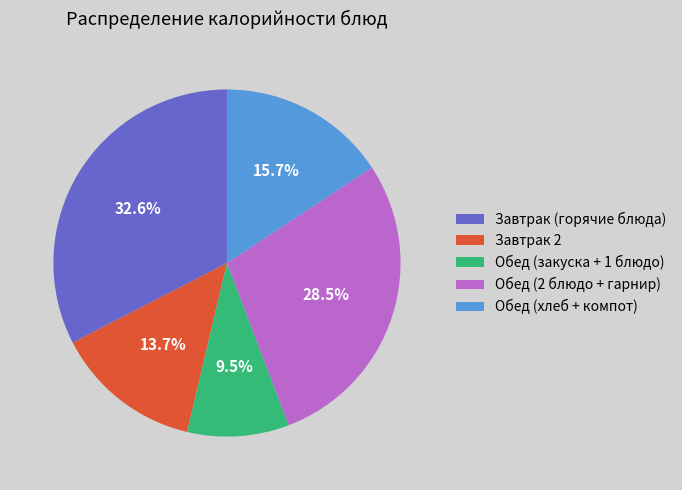

Rank the categories by value from lowest to highest.

Обед (закуска + 1 блюдо), Завтрак 2, Обед (хлеб + компот), Обед (2 блюдо + гарнир), Завтрак (горячие блюда)